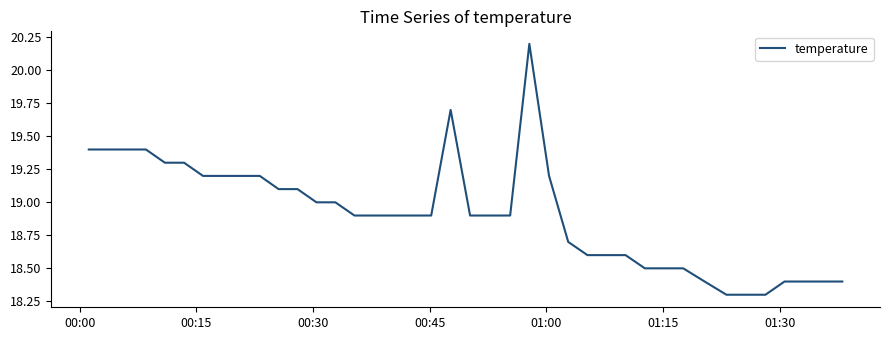

Reading left to right, what are all the values shown in this chart?

19.4	19.4	19.4	19.4	19.3	19.3	19.2	19.2	19.2	19.2	19.1	19.1	19.0	19.0	18.9	18.9	18.9	18.9	18.9	19.7	18.9	18.9	18.9	20.2	19.2	18.7	18.6	18.6	18.6	18.5	18.5	18.5	18.4	18.3	18.3	18.3	18.4	18.4	18.4	18.4